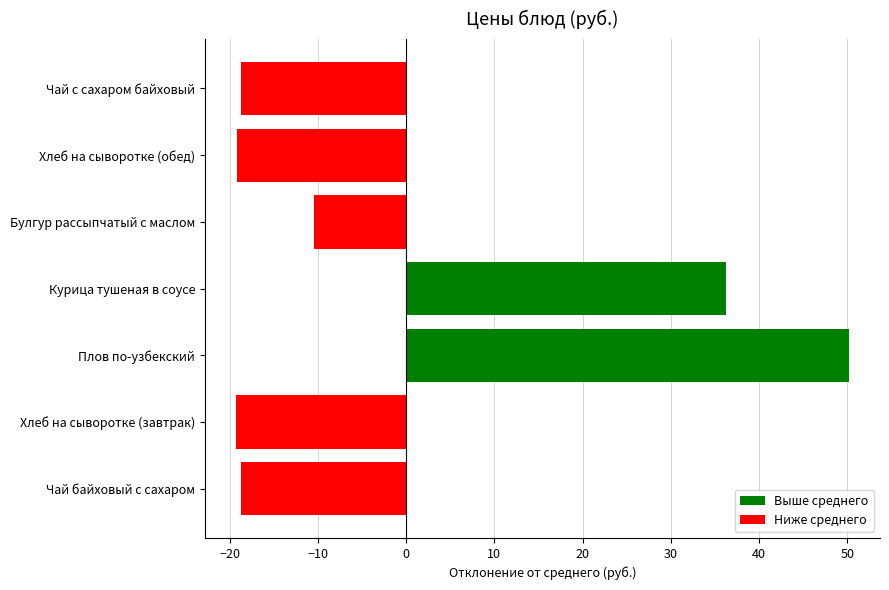

Does the chart contain stacked bars?

No